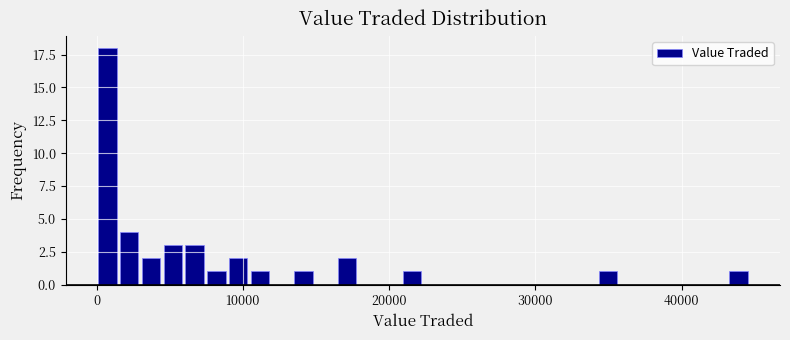

Around what value on the x-axis is the tallest bar? Give the approximate position of its centre, as read against the axis.

1000